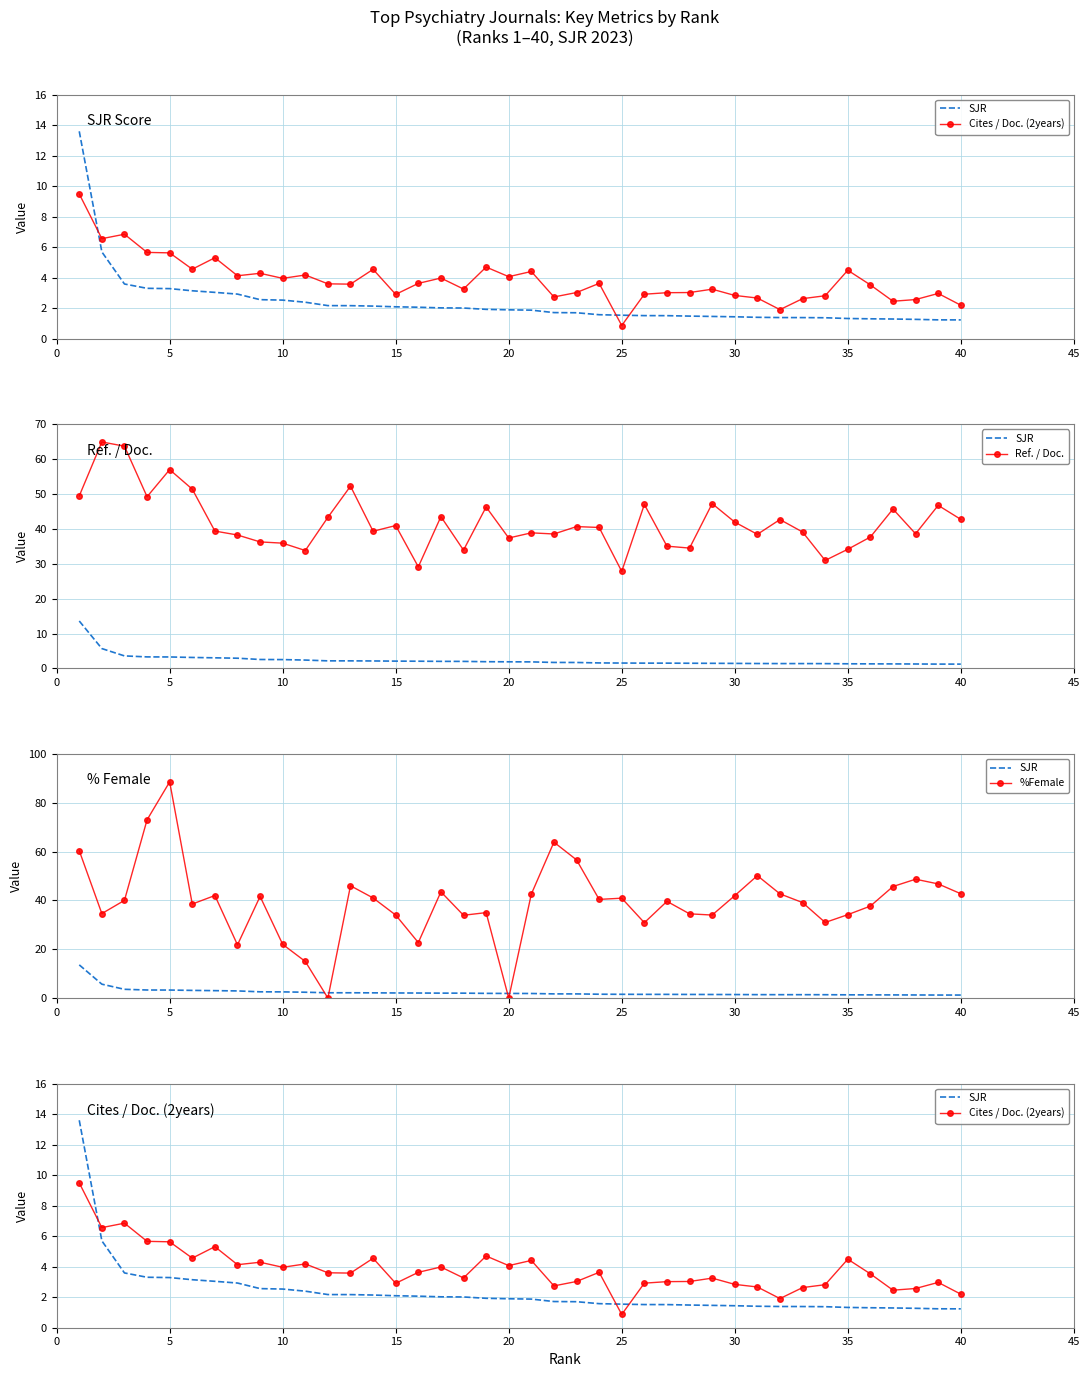

After their last crossing, which series has the higher values: SJR or %Female?

%Female